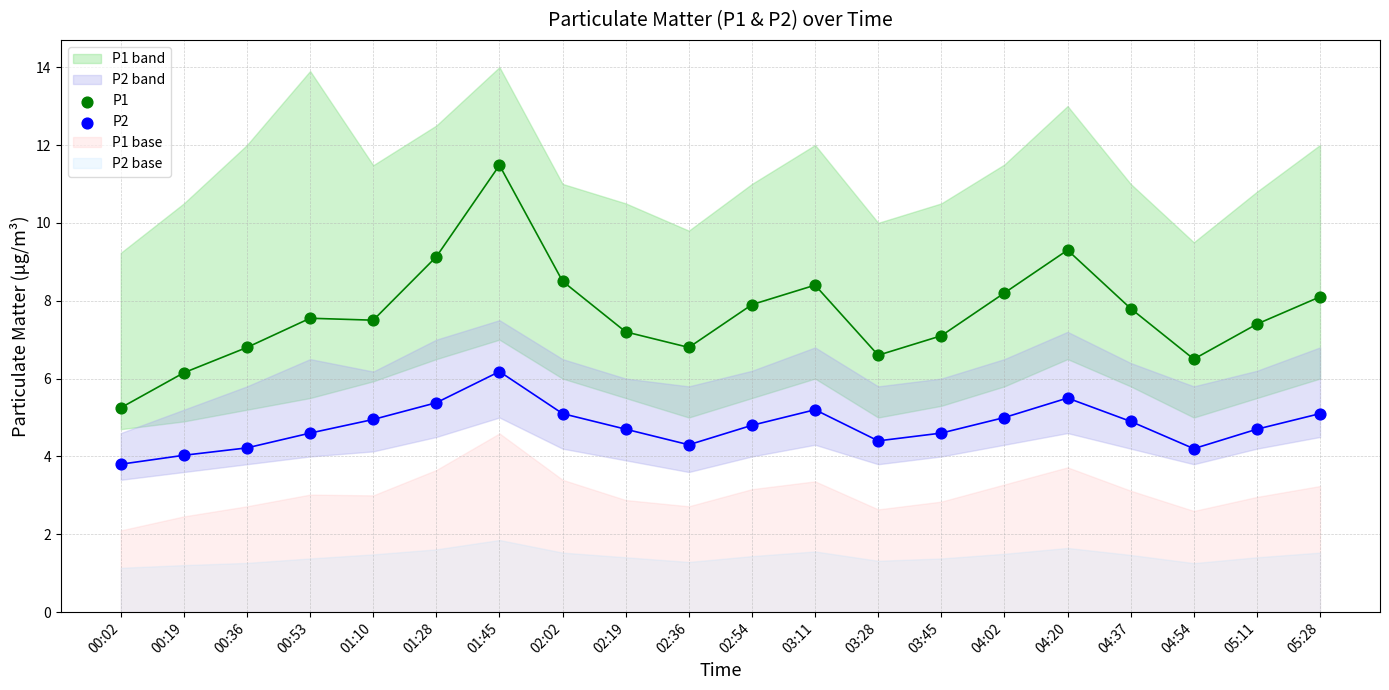

Which series contains the highest Y value?

P1